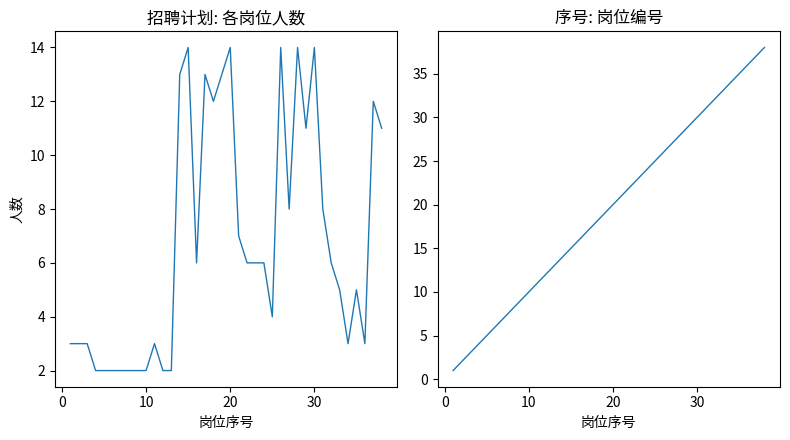

Where does the 序号 series first go above 20?

20